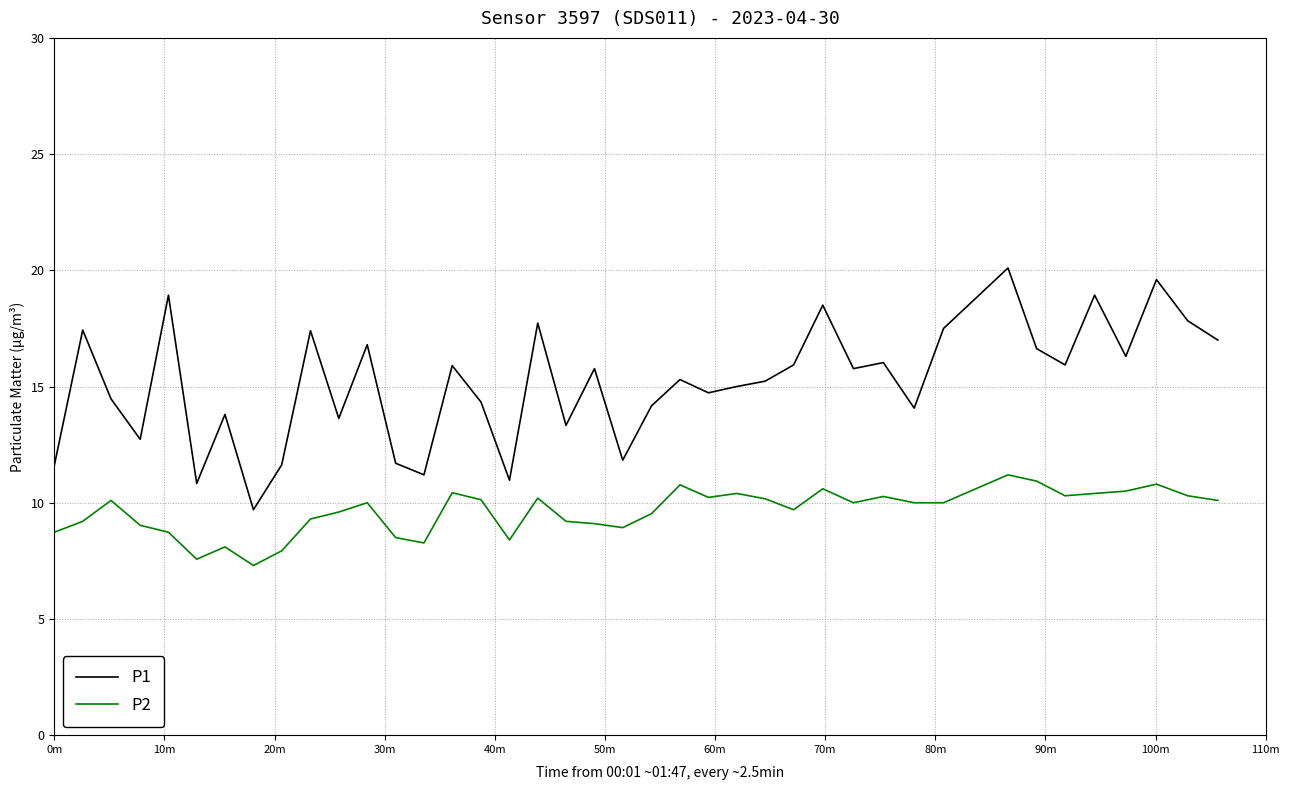

Does the chart display data point markers on the line(s)?

No